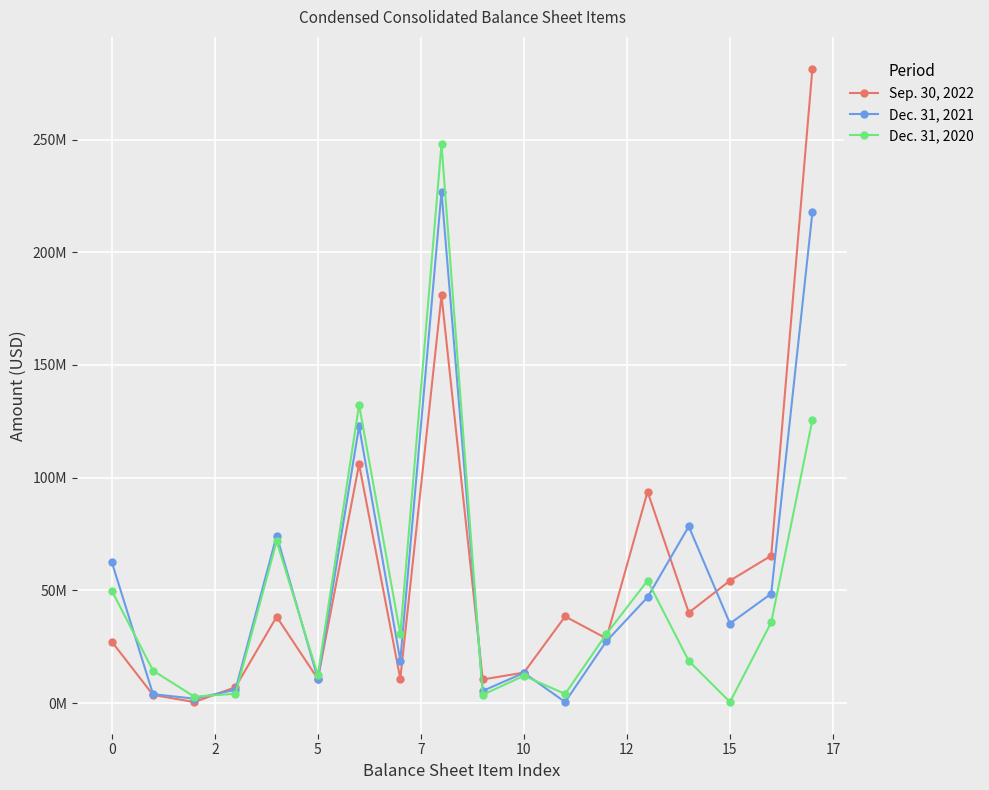

Is this an area chart (filled region under the line)?

No